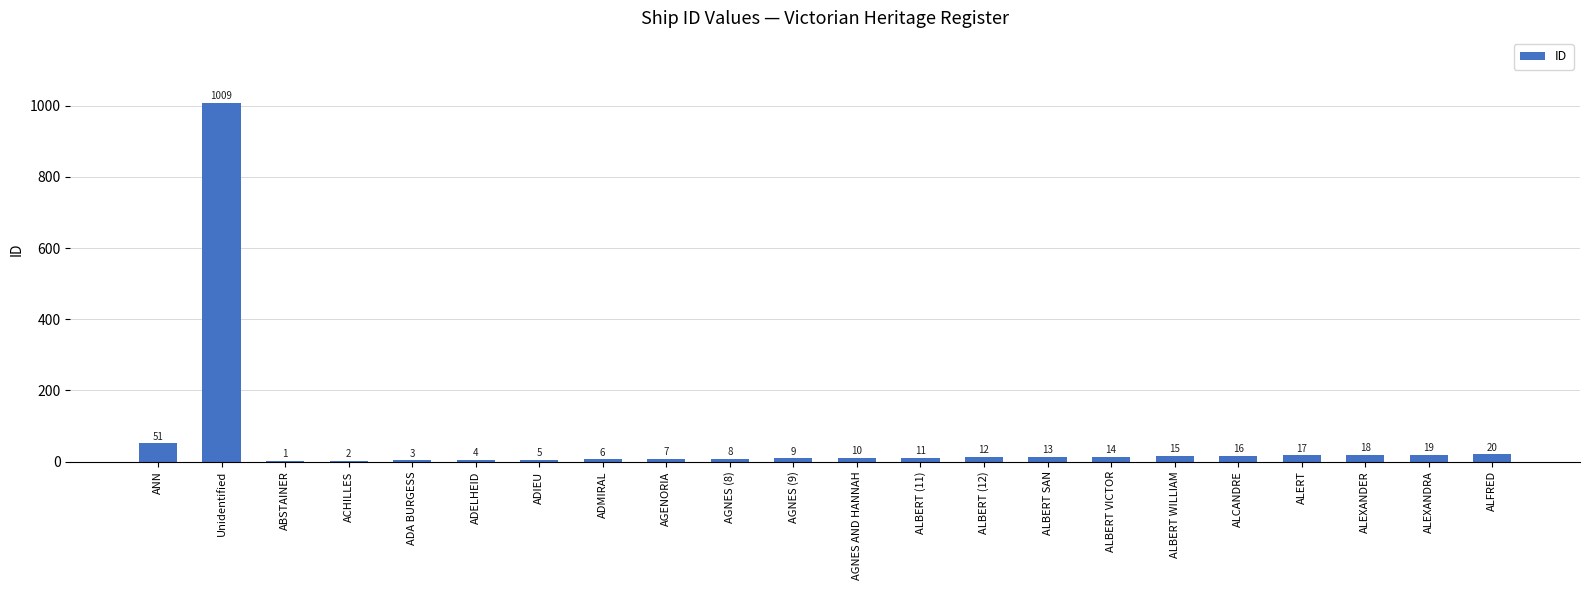

What is the sum of the values at ADIEU and ALEXANDER?

23